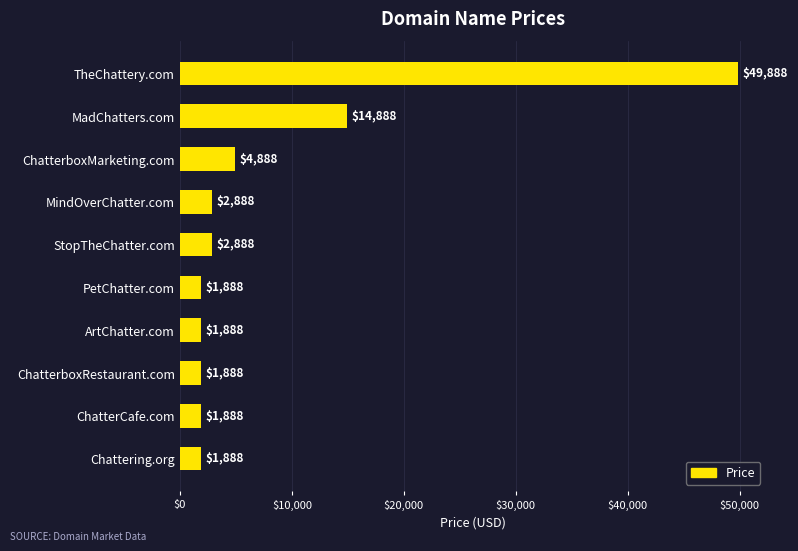

Which category has the highest value across all series?

TheChattery.com